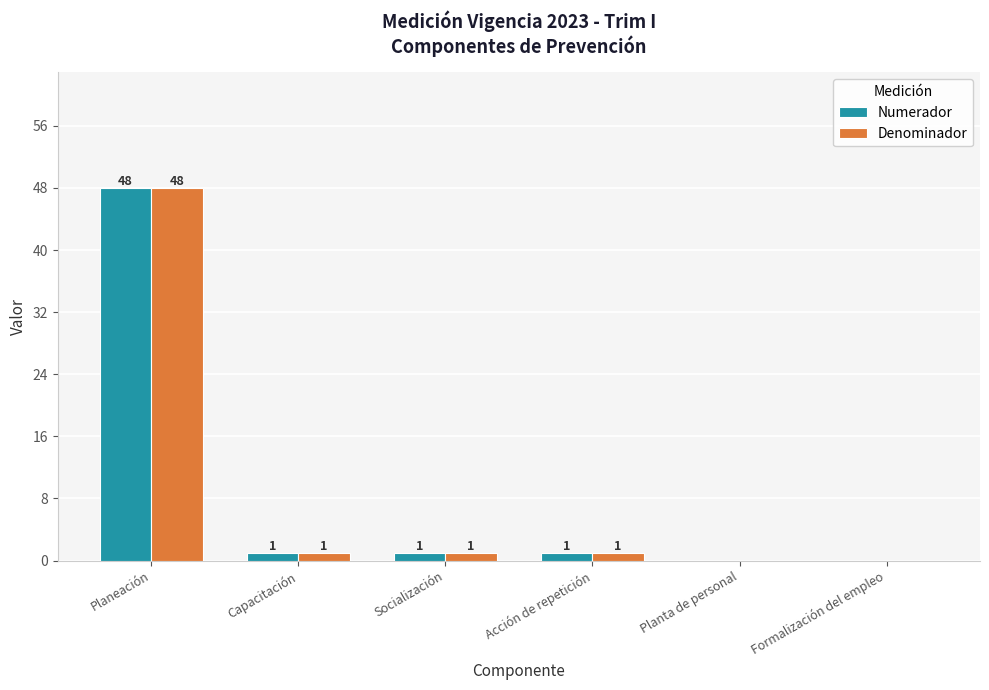

Does the chart contain stacked bars?

No